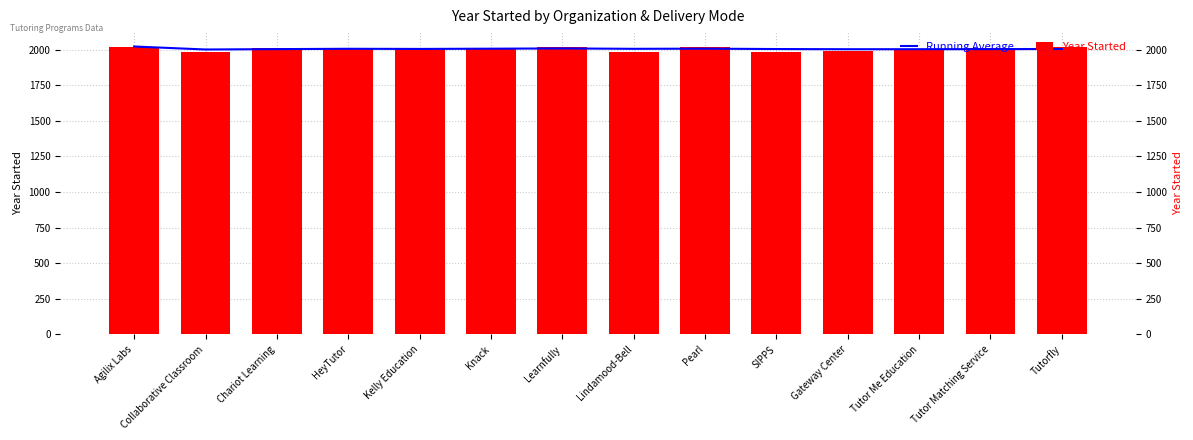

Rank the series by their maximum value, from highest to lowest.

Running Average, Year Started